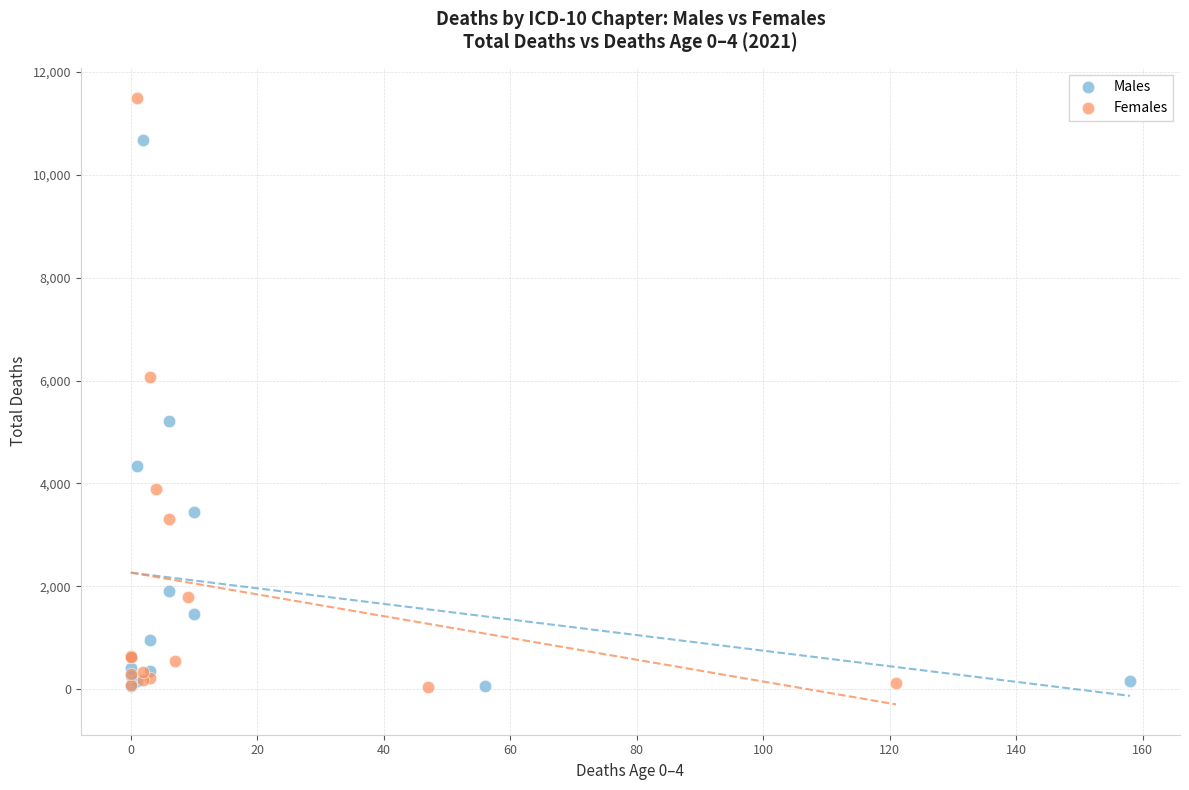

Which series contains the highest Y value?

Females